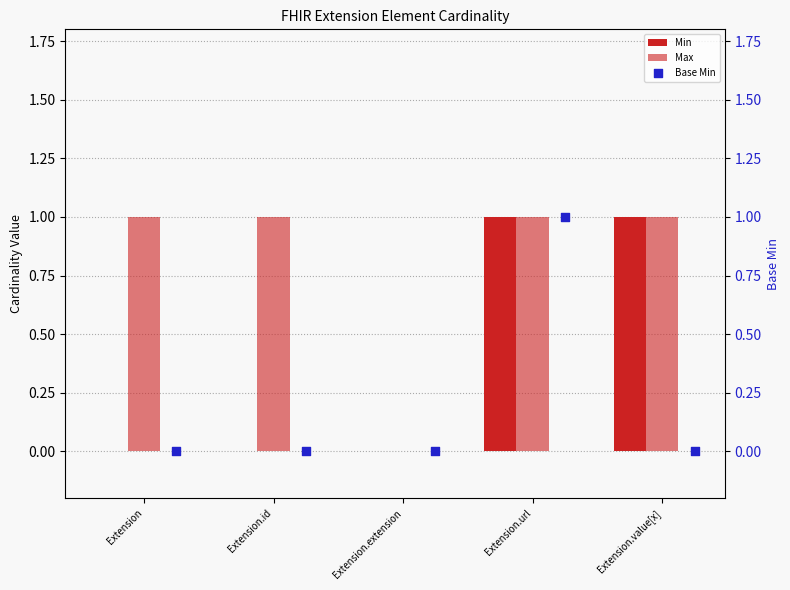

At how many categories does at least one series exceed 0?

4